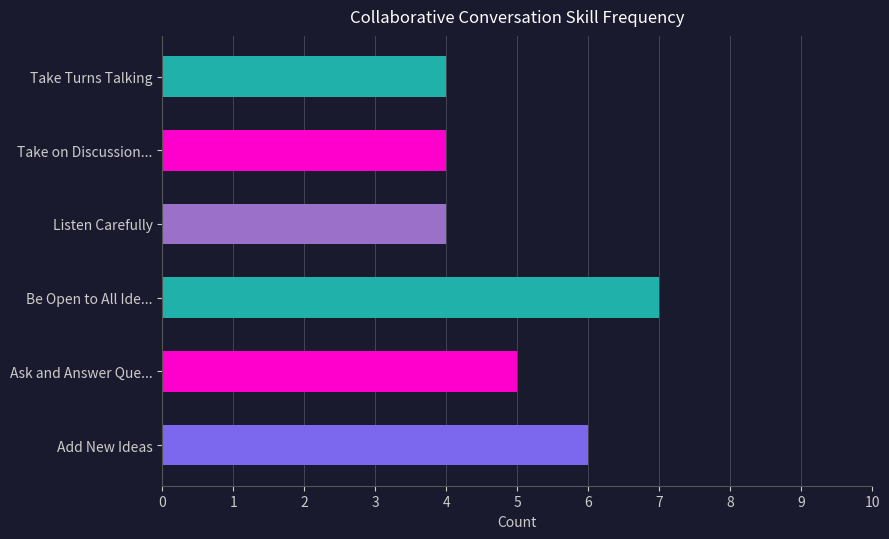

What is the maximum value shown in the chart?

7